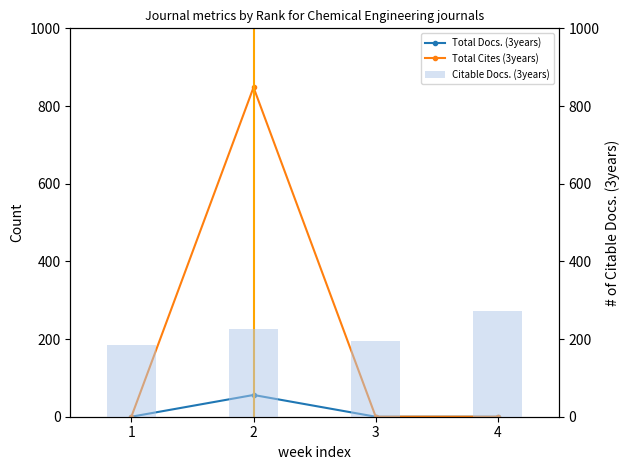

Count the number of categories in the chart.

4